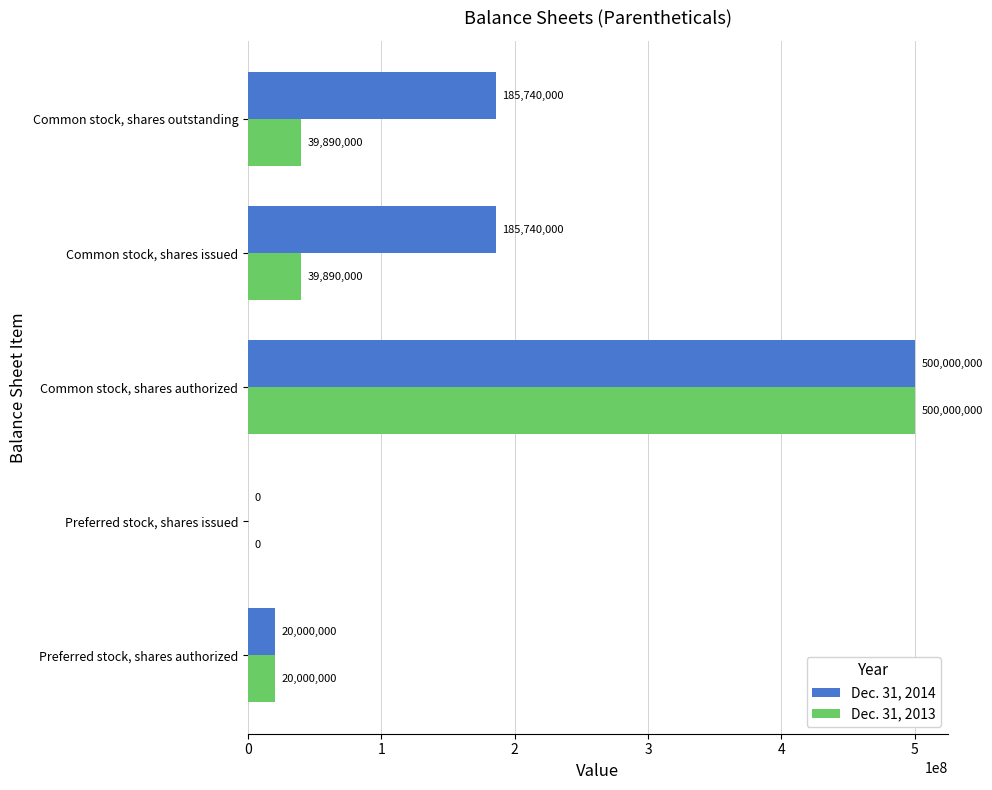

What is the average value of the Dec. 31, 2013 series?

119956000